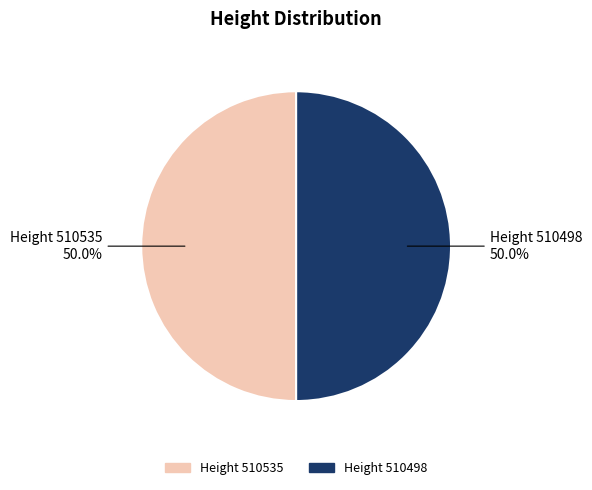

How many segments does this pie chart have?

2